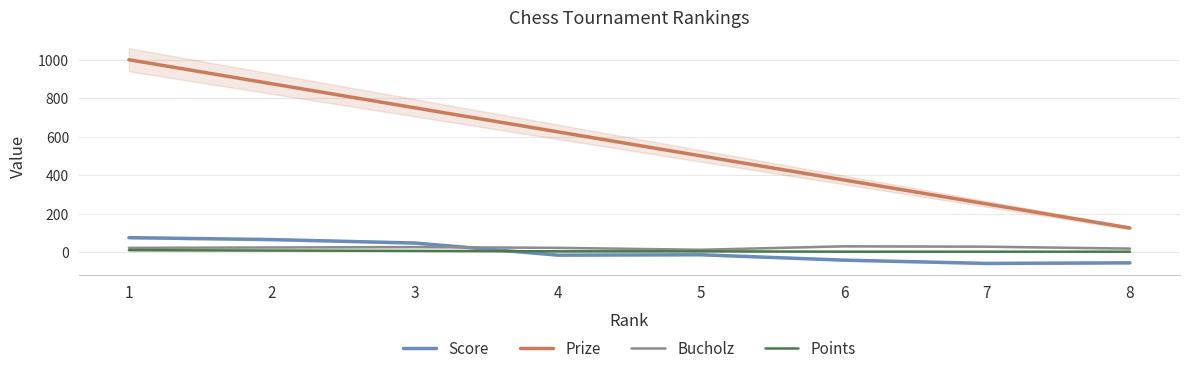

What is the total value across all series at 3?

829